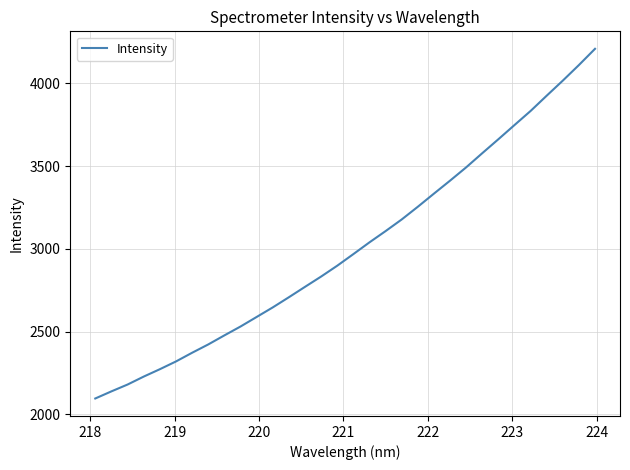

What is the maximum value shown in the chart?

4209.0